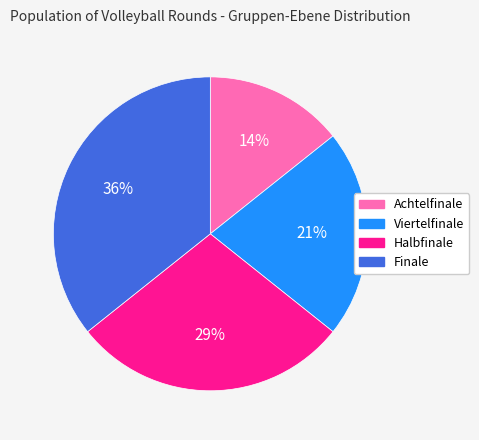

What percentage is the Finale slice, to the nearest percent?

36%